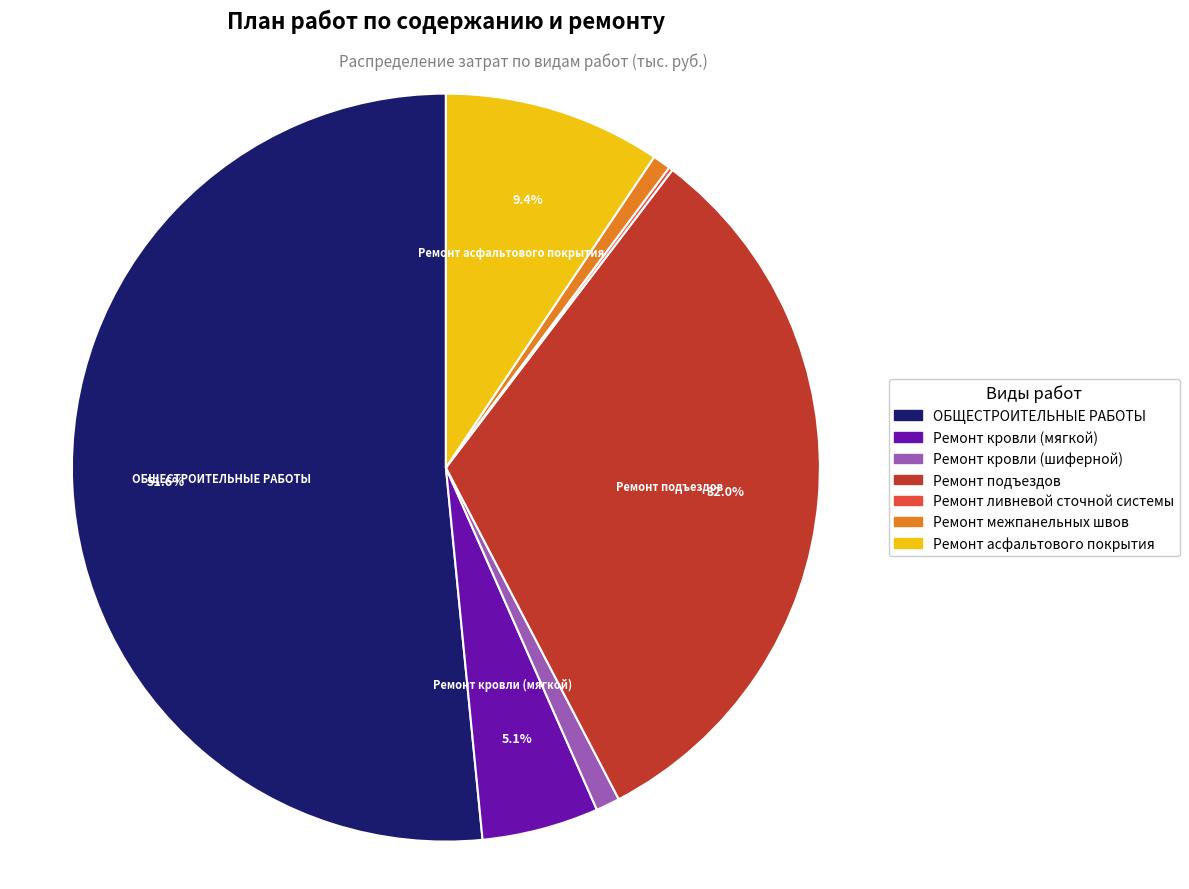

Is the sum of Ремонт кровли (шиферной) and Ремонт подъездов greater than half?

No